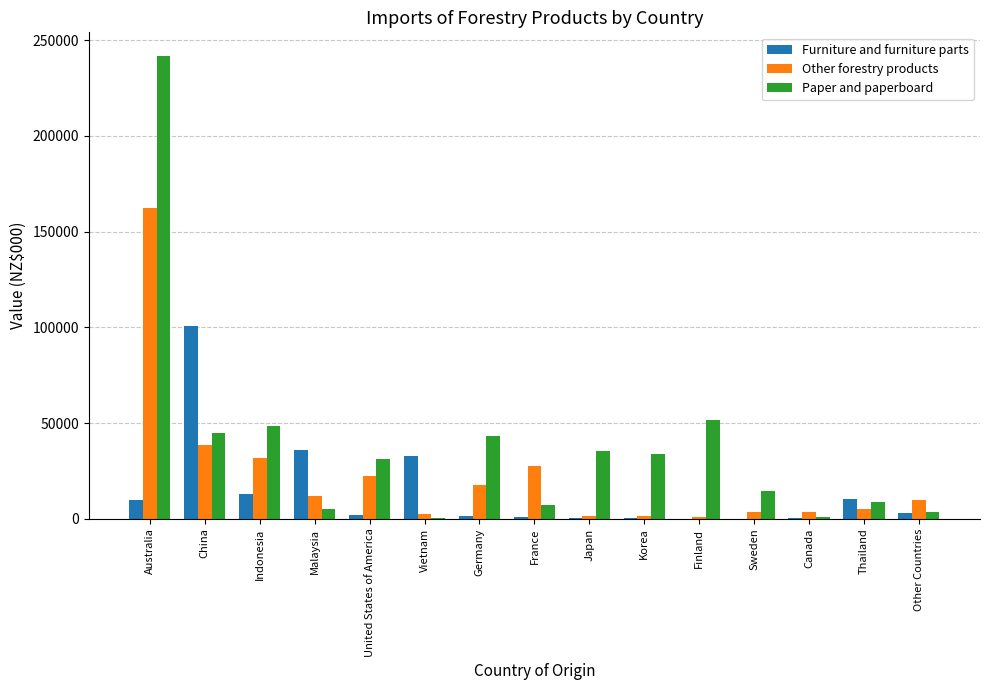

Which series has the largest range (max minus min)?

Paper and paperboard